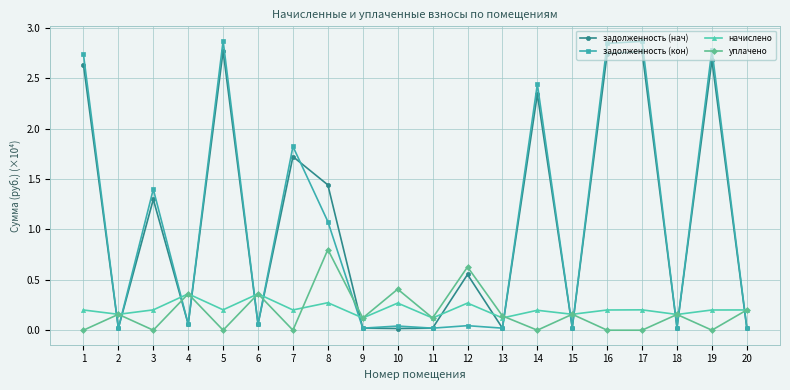

What is the sum of all уплачено values?

3.6